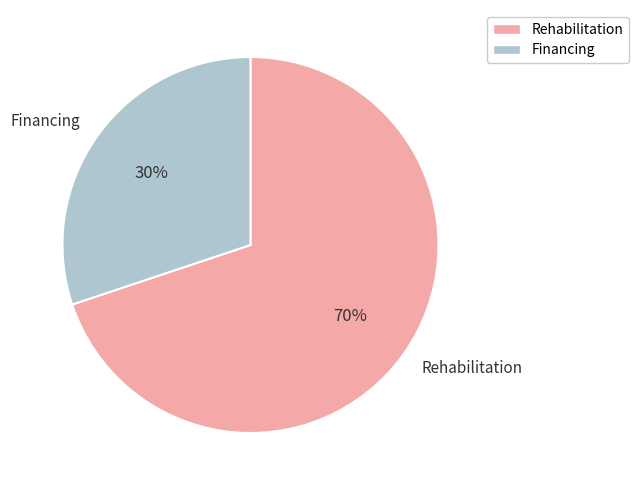

To the nearest percent, what percentage of the pie is Rehabilitation?

70%